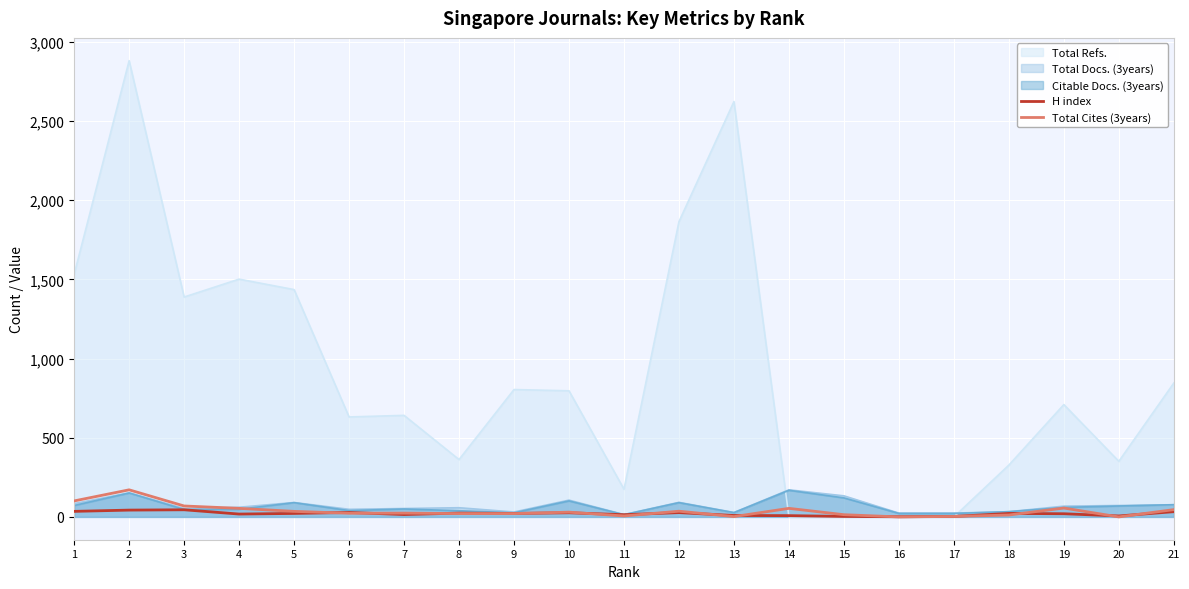

How many lines are shown in the chart?

5